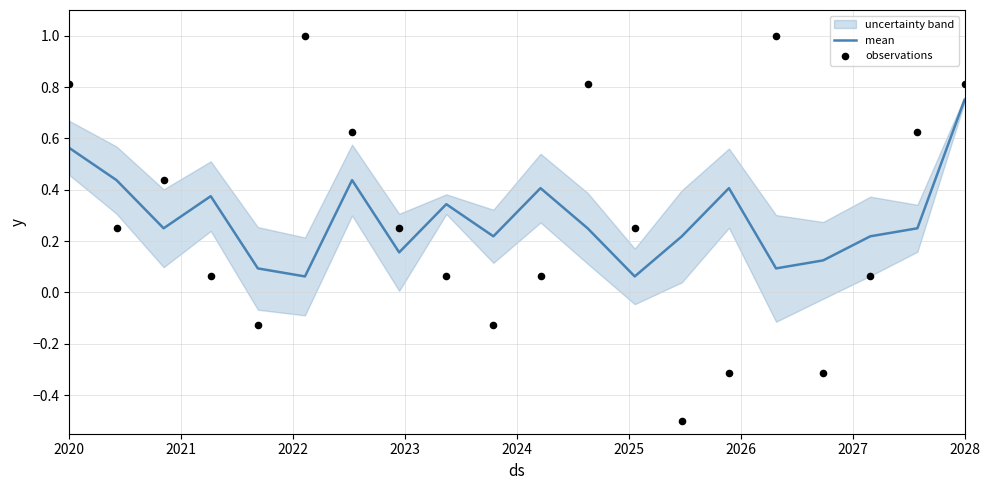

True or false: mean has a value of 0.3 at 2020.

False